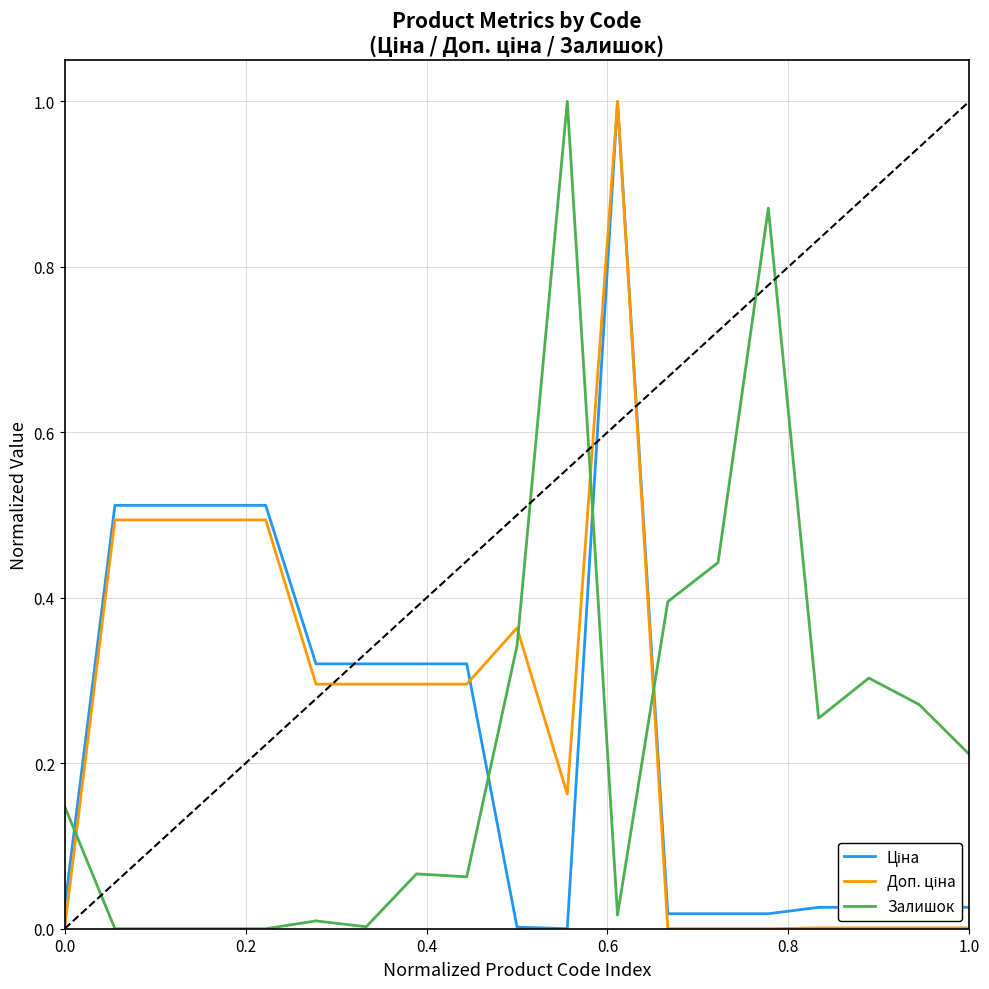

How many distinct data groups are displayed?

3